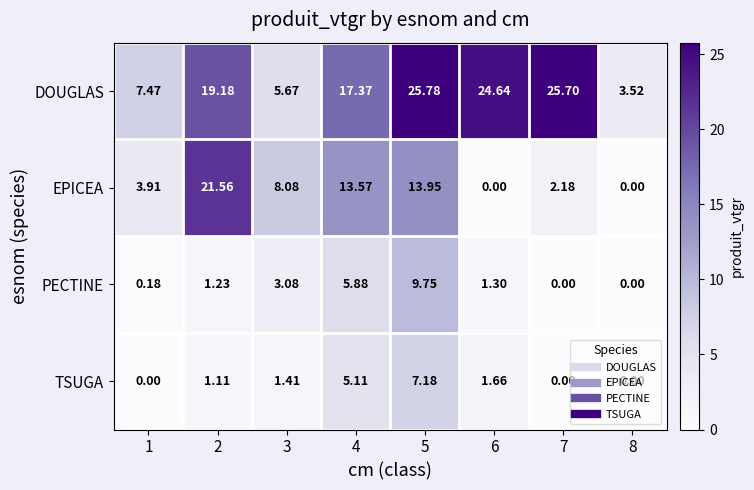

Count the number of categories in the chart.

8